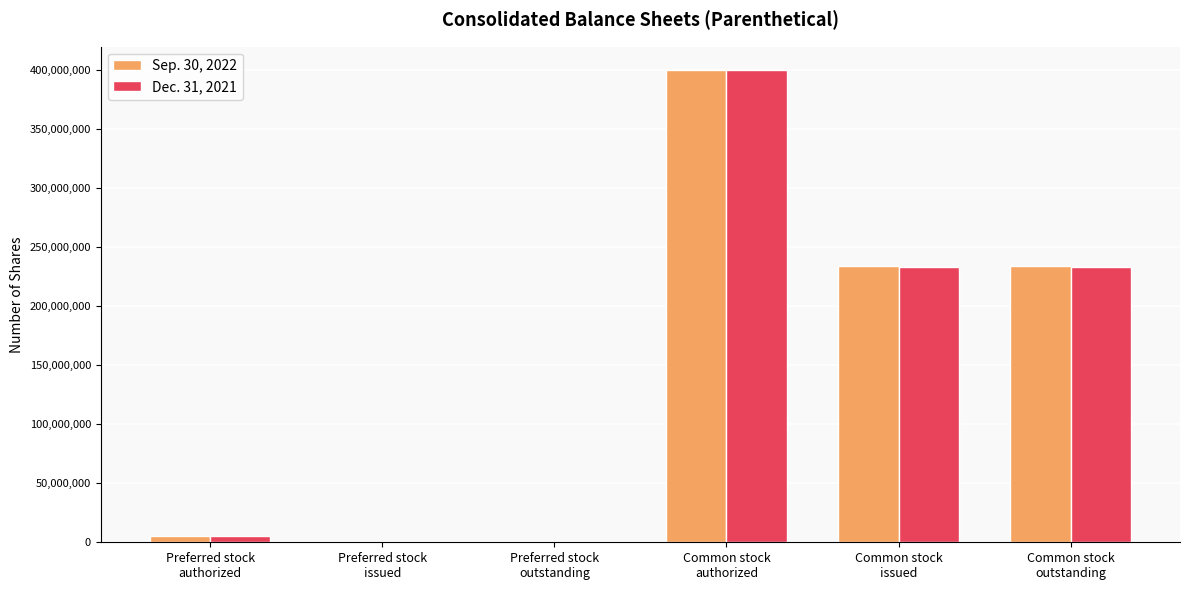

What is the greatest value displayed?

400000000